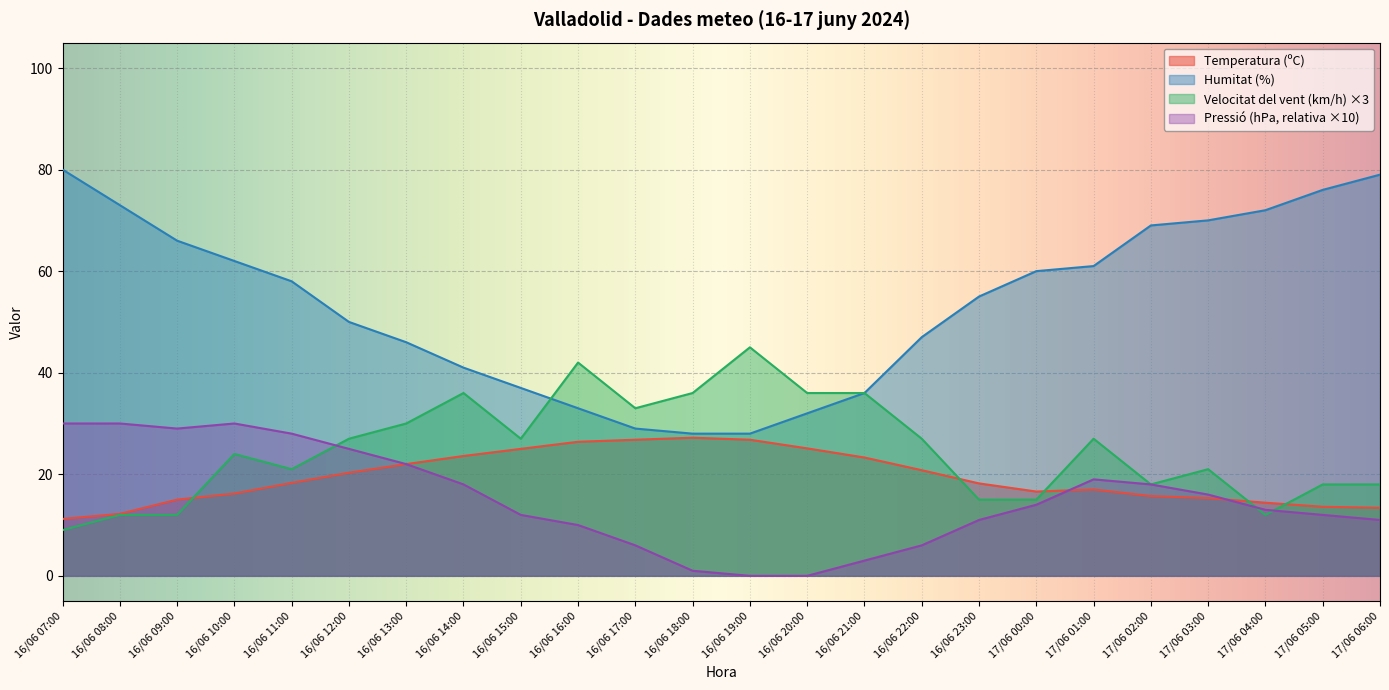

At which label does Humitat (%) reach its peak?

16/06 07:00